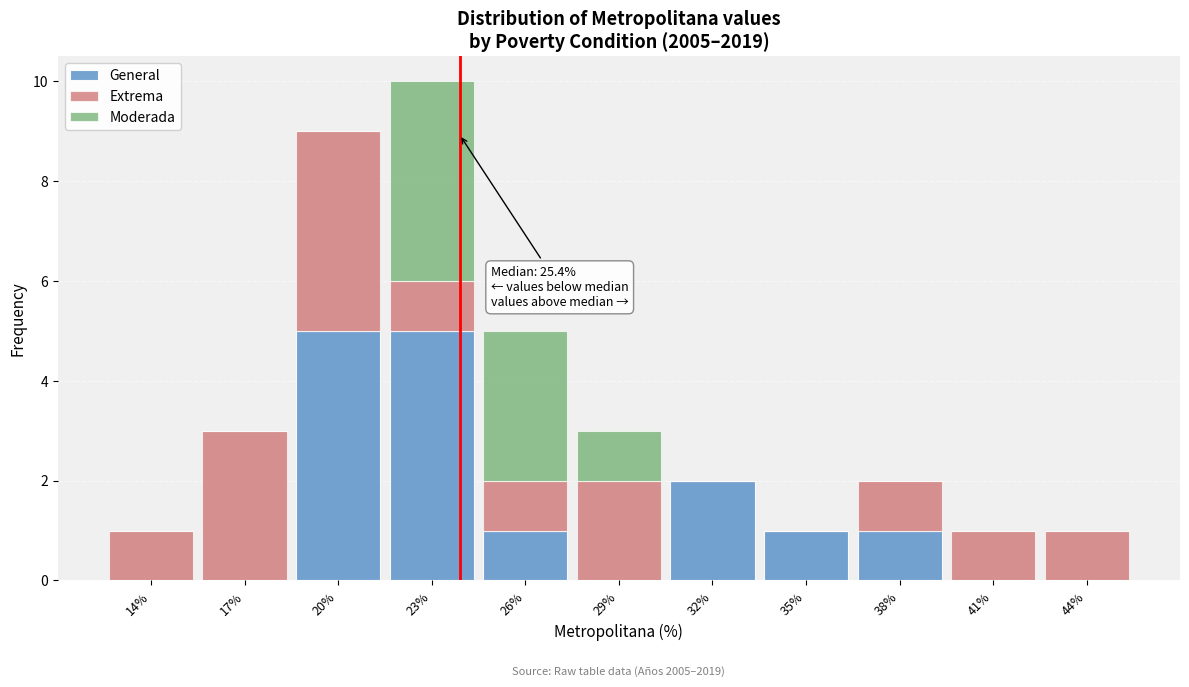

What is the highest value of the General series?

5